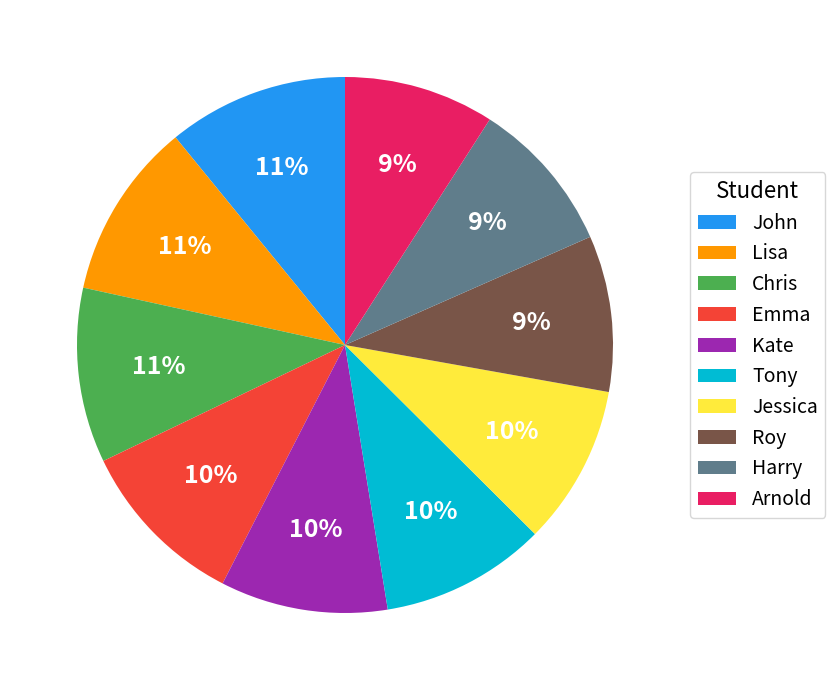

The Lisa slice represents 11% of the pie. True or false?

True